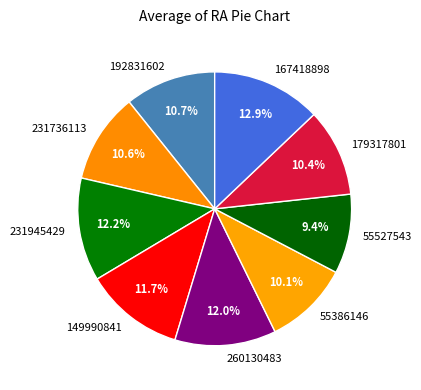

To the nearest percent, what is the combined percentage of 231945429 and 149990841?

24%